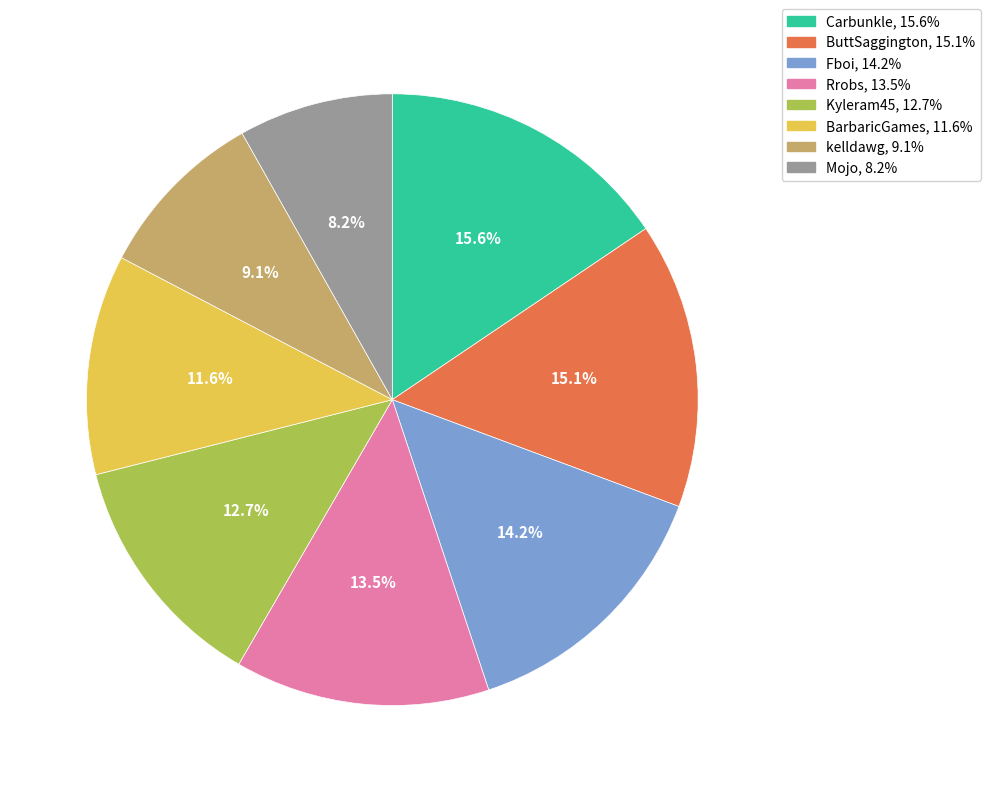

Is there a majority slice in this chart?

No